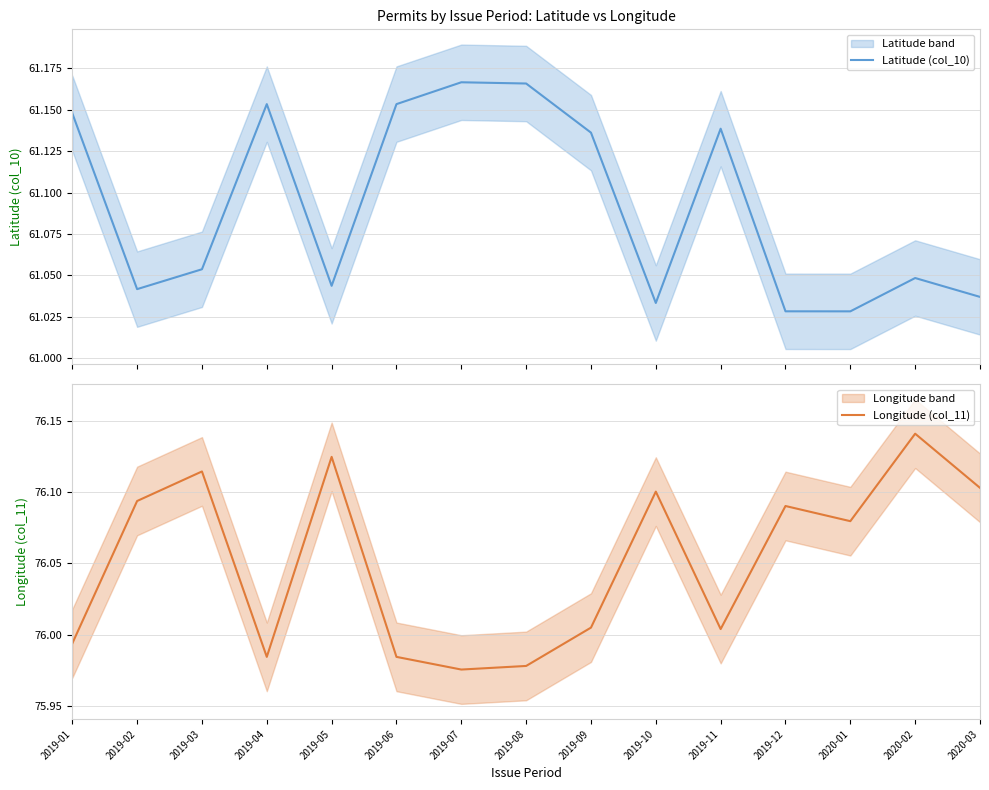

Is this an area chart (filled region under the line)?

No